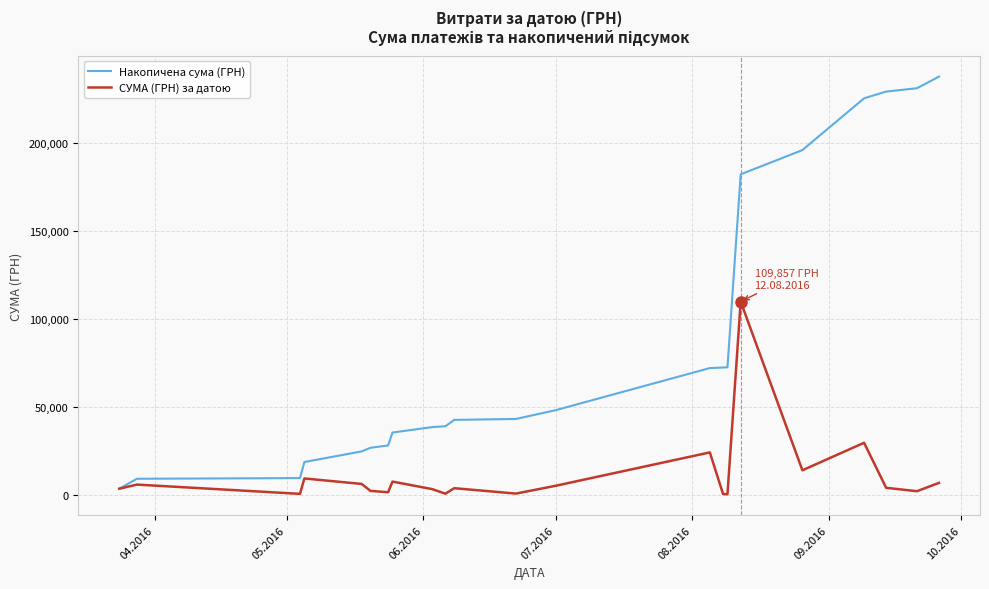

What is the highest value of the Накопичена сума (ГРН) series?

237961.4